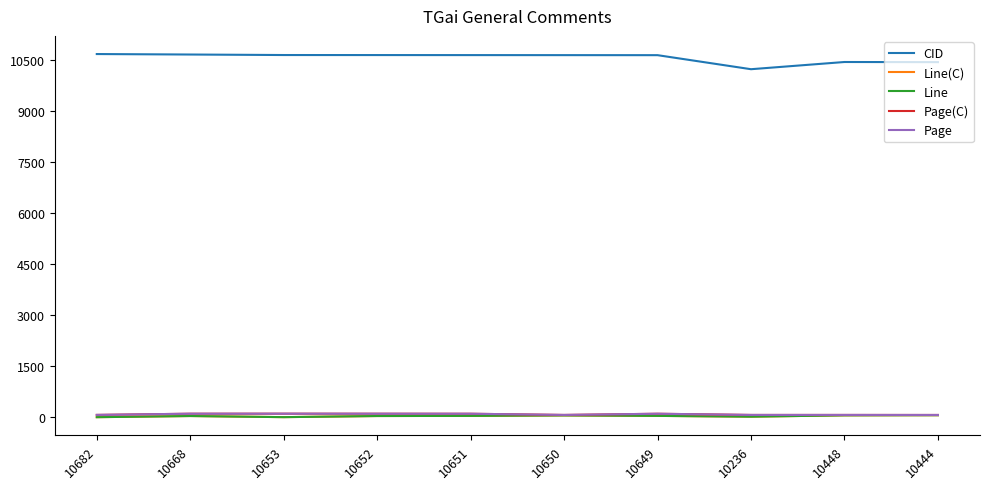

Is this an area chart (filled region under the line)?

No